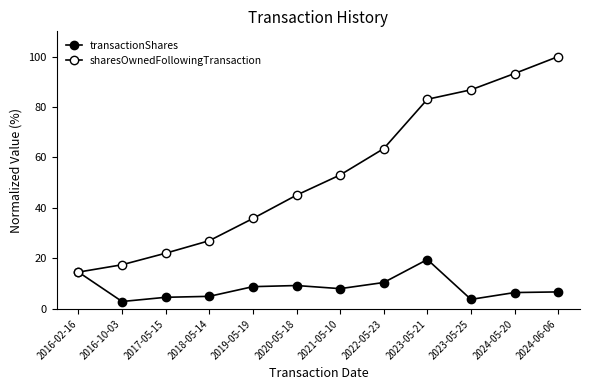

True or false: transactionShares and sharesOwnedFollowingTransaction cross at least once.

False